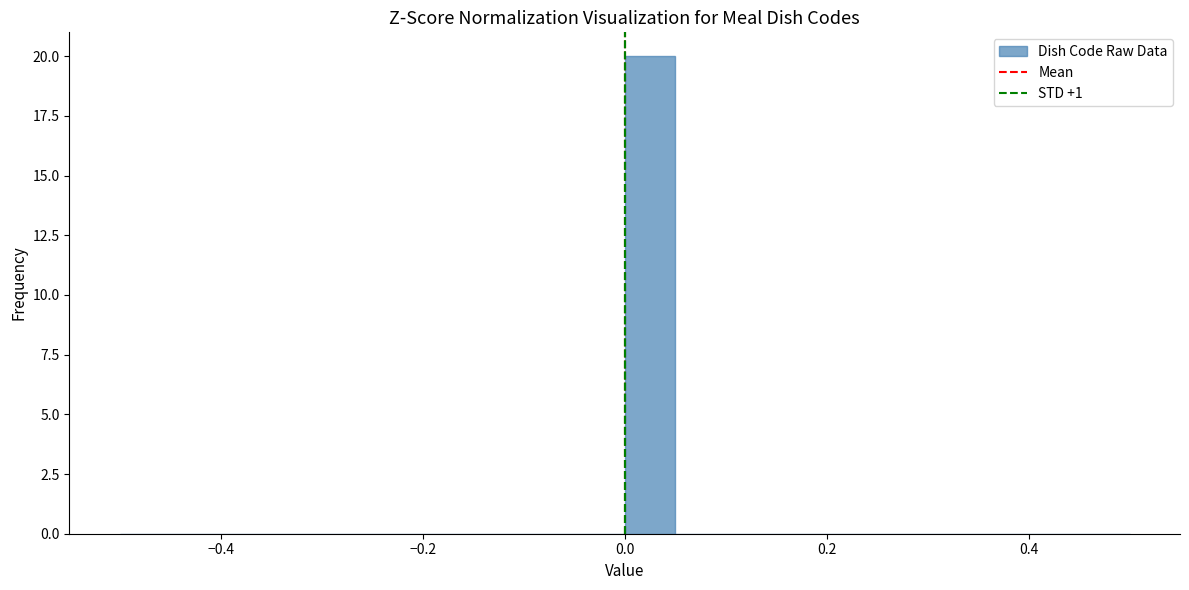

Around what value on the x-axis is the tallest bar? Give the approximate position of its centre, as read against the axis.

0.02